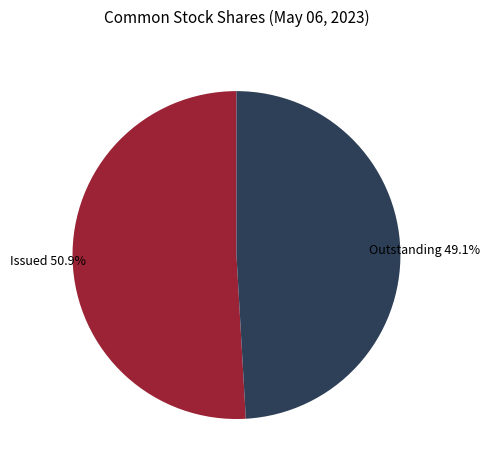

Is there any slice that represents more than half of the pie?

Yes